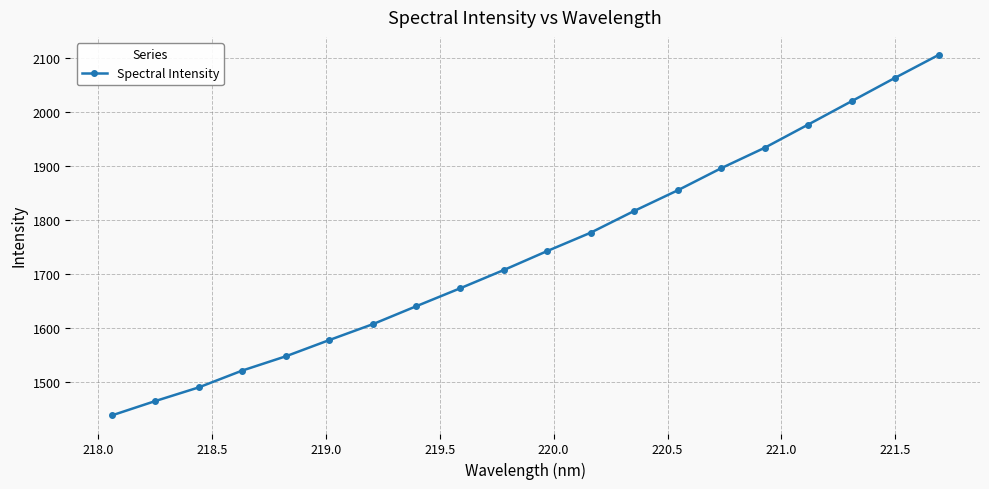

True or false: there are more than 2 points higher than both neighbors.

False